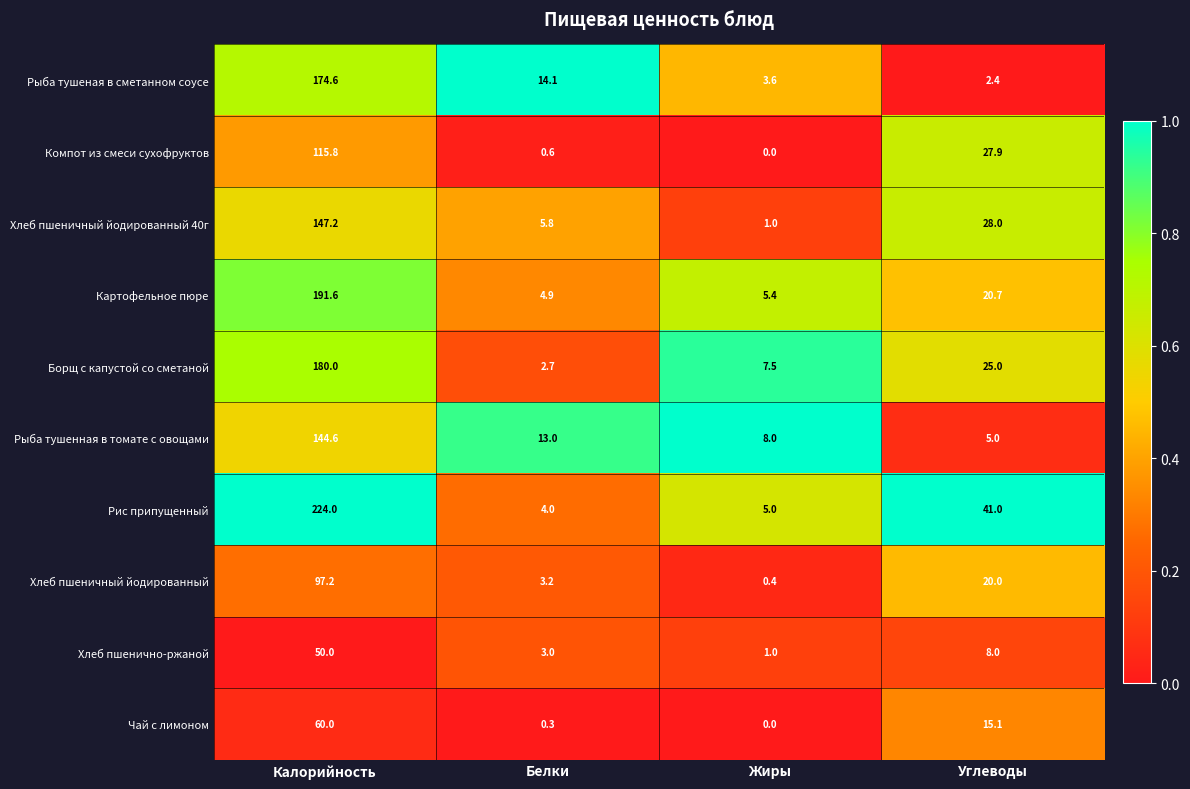

Which series has the widest spread of values?

Рис припущенный